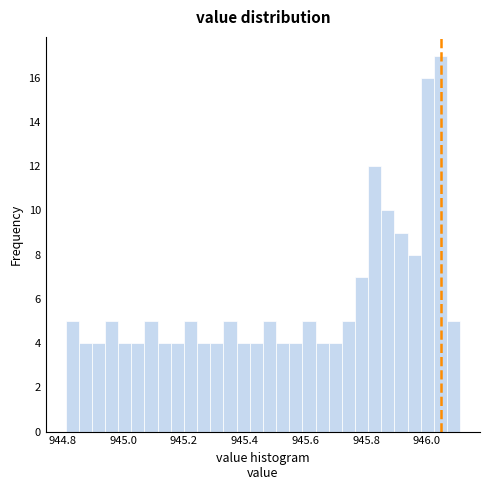

Read against the x-axis, roughly where is the centre of the tallest bar?

946.04